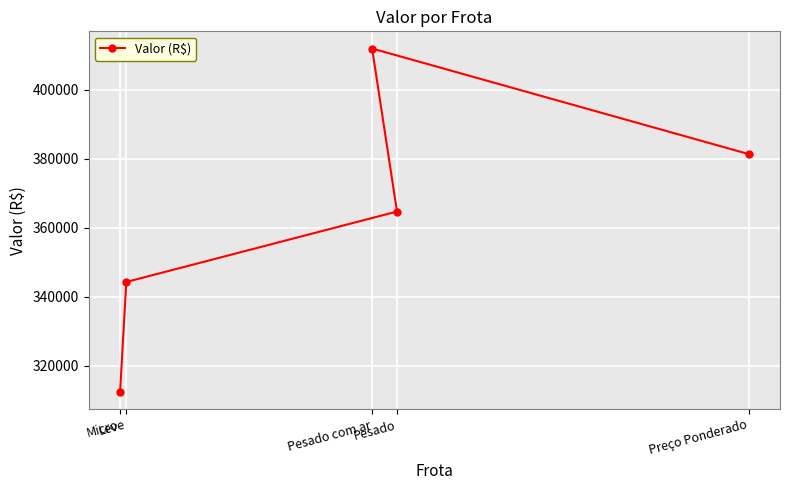

Rank the categories by value from lowest to highest.

Micro, Leve, Pesado, Preço Ponderado, Pesado com ar